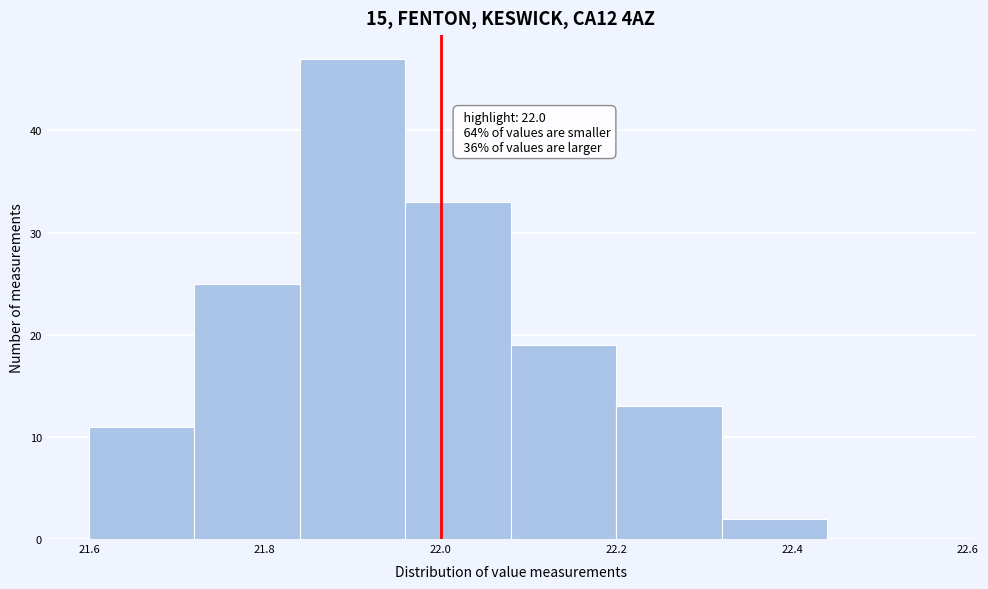

Which range on the x-axis has the tallest bar?

21.84 to 21.96